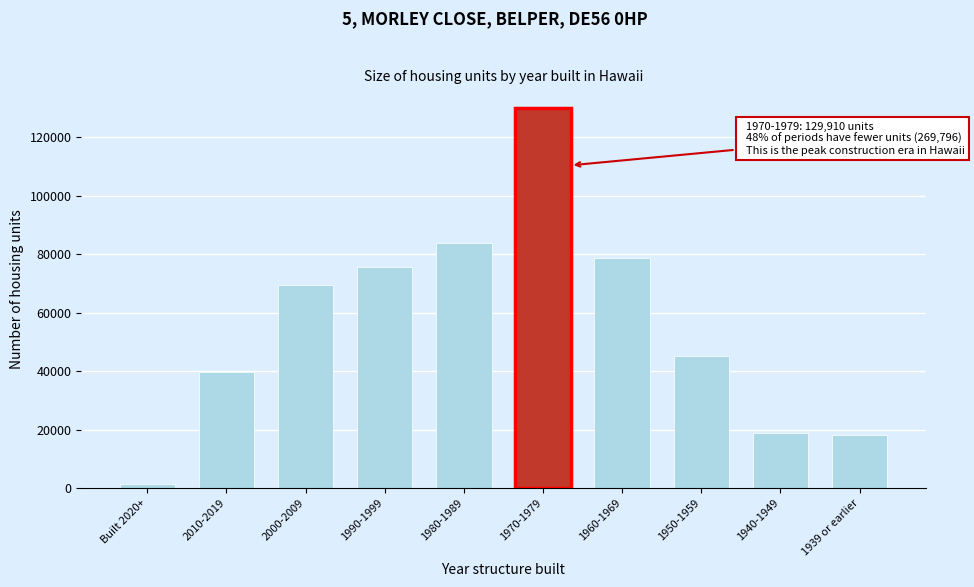

Reading left to right, extract all data points from this chart.

1302	39741	69519	75494	83740	129910	78822	45289	18826	18230